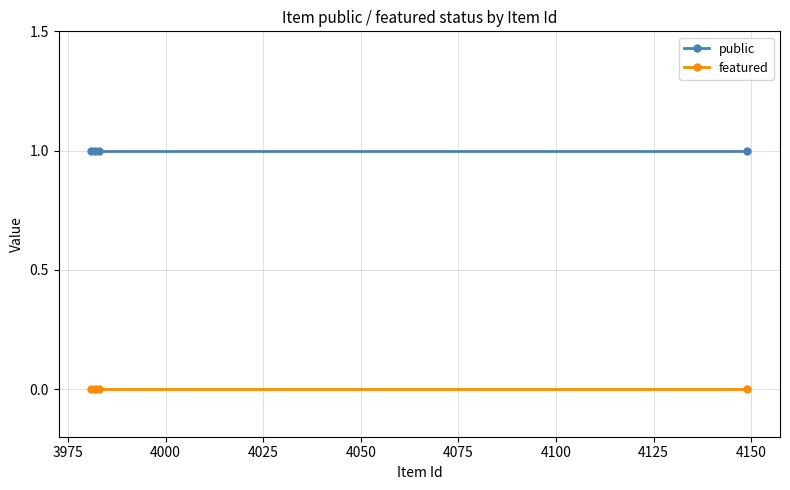

True or false: public and featured intersect in this chart.

False